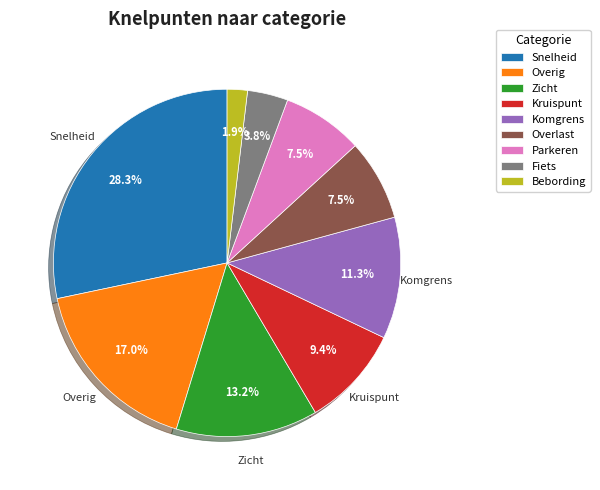

Does any single category account for the majority?

No